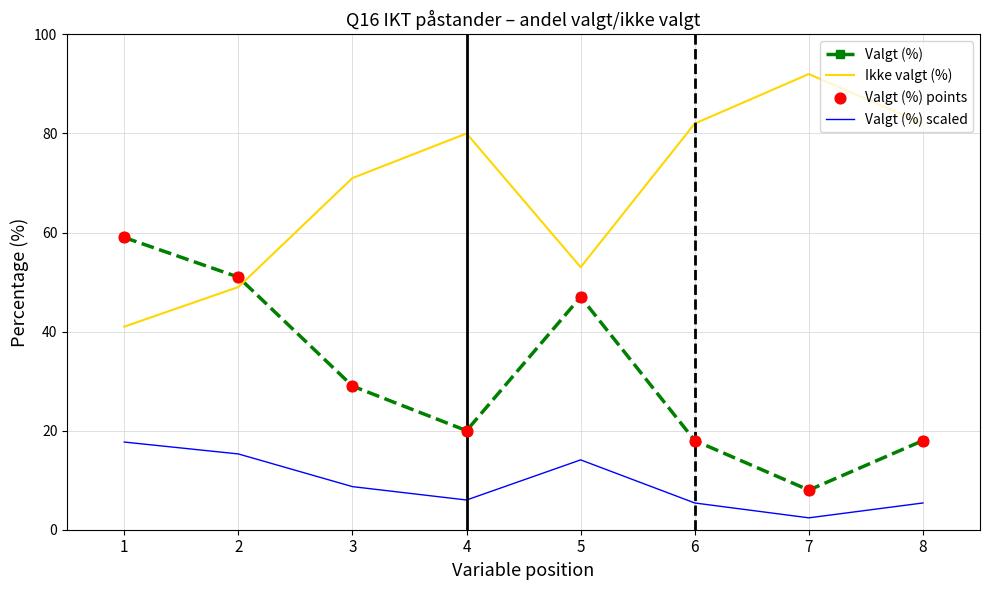

At which category is the sum across all series the highest?

1